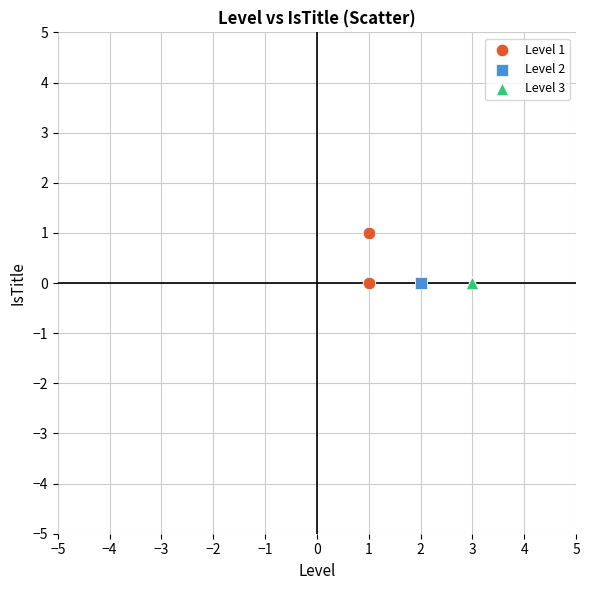

Which series reaches the maximum Y coordinate?

Level 1